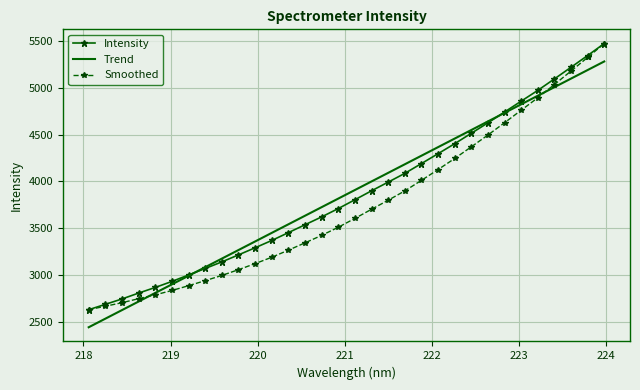

What is the maximum value shown in the chart?

5473.7